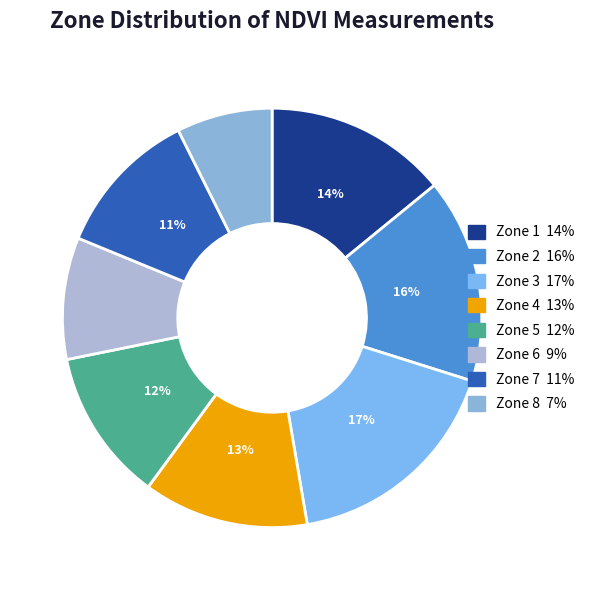

Combined, do Zone 4 and Zone 3 account for over 50%?

No